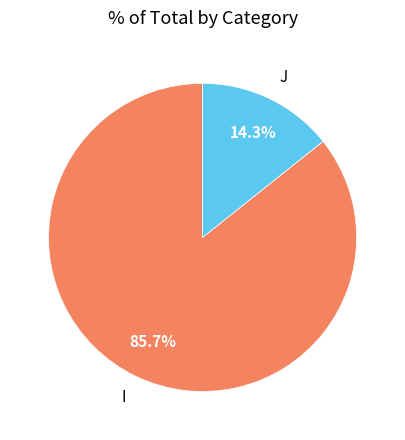

How many slices are in this pie chart?

2